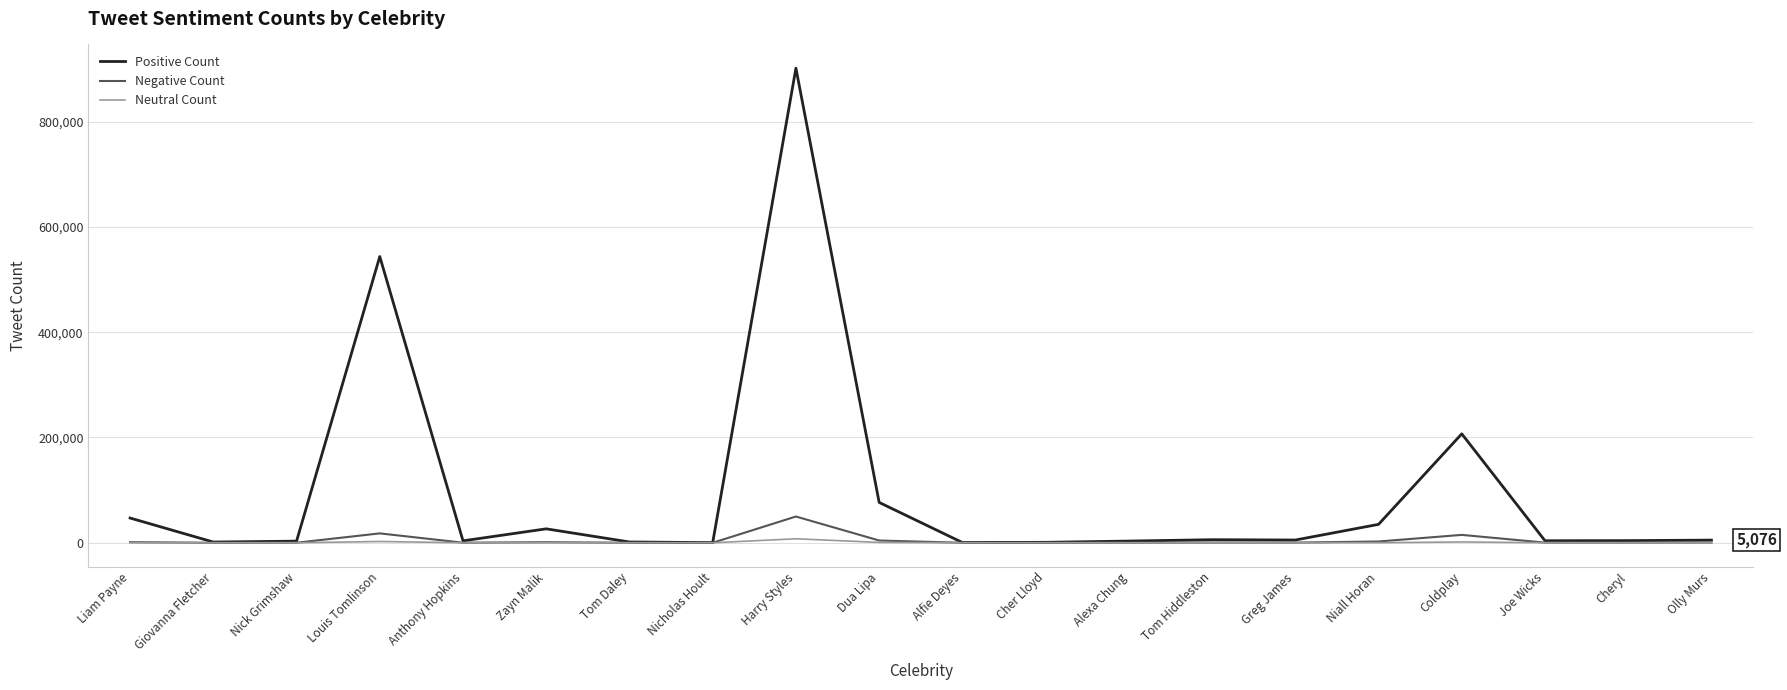

Between Harry Styles and Dua Lipa, which series saw the biggest shift?

Positive Count